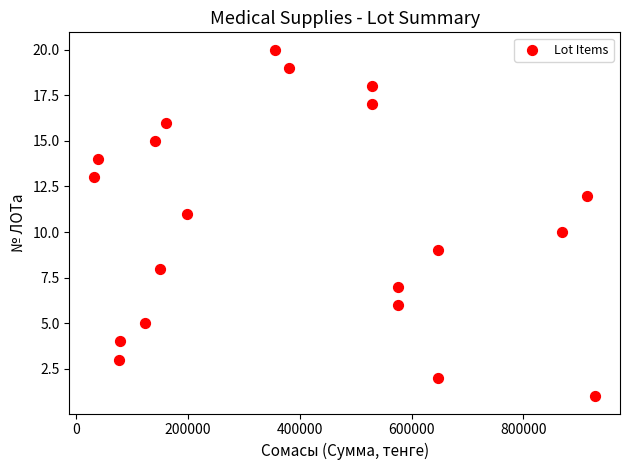

What is the range of X values (max minus min)?

895530